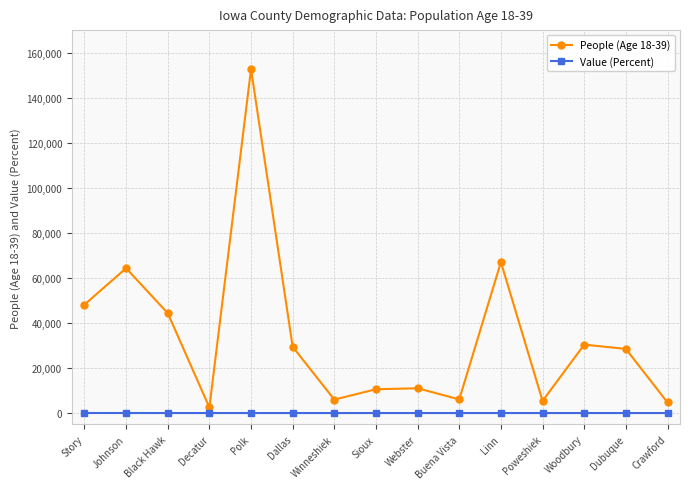

What is the sum of the Value (Percent) values at Linn and Winneshiek?

59.1